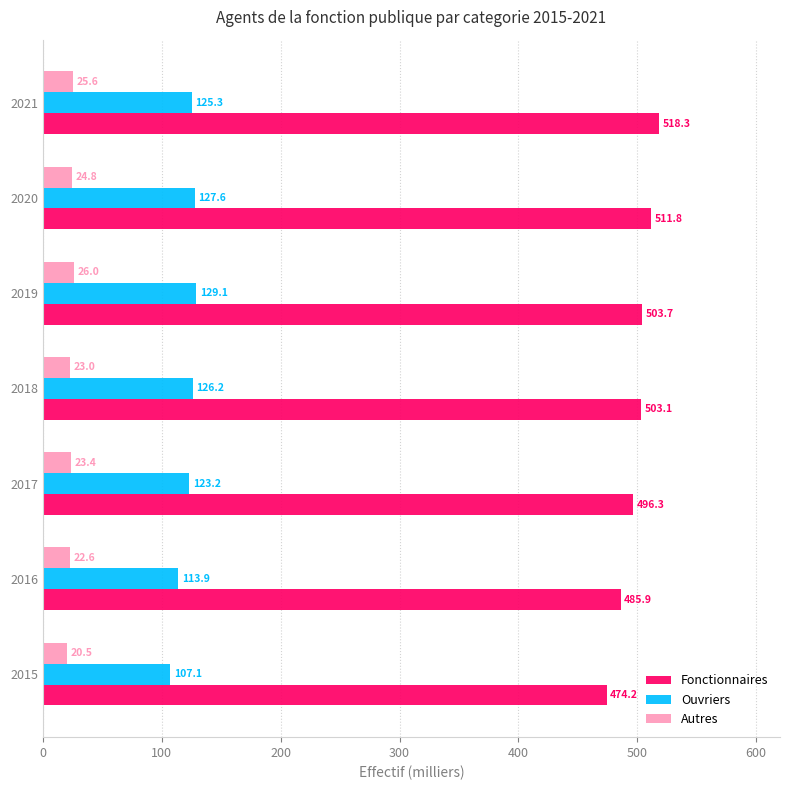

True or false: Autres has a value of 25.6 at 2021.

True